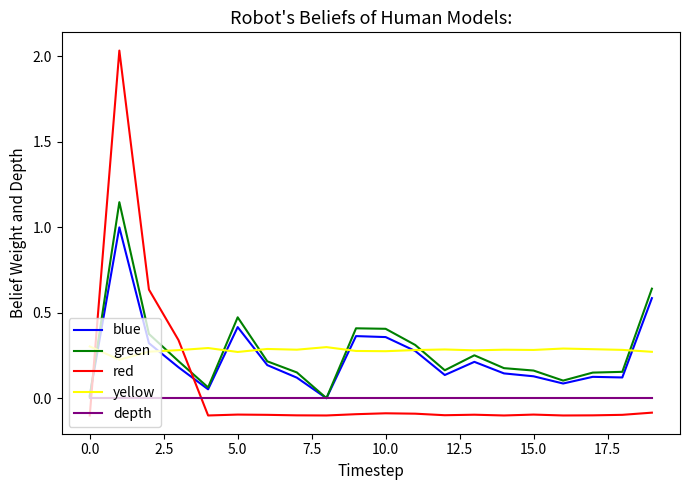

In red, how many points are lower than both neighbors (excluding endpoints)?

5